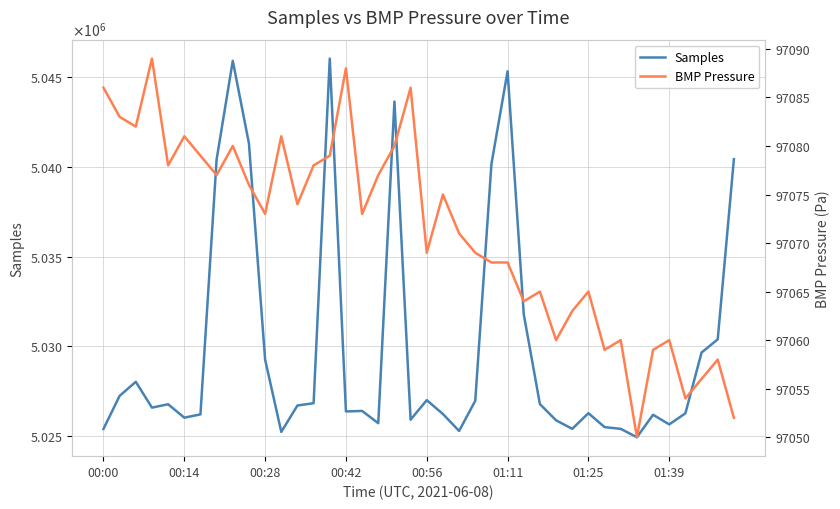

What position from the right is 00:28?

30